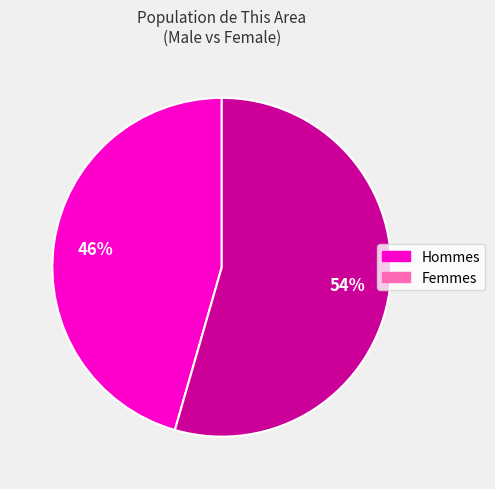

To the nearest percent, what is the average slice percentage?

50%